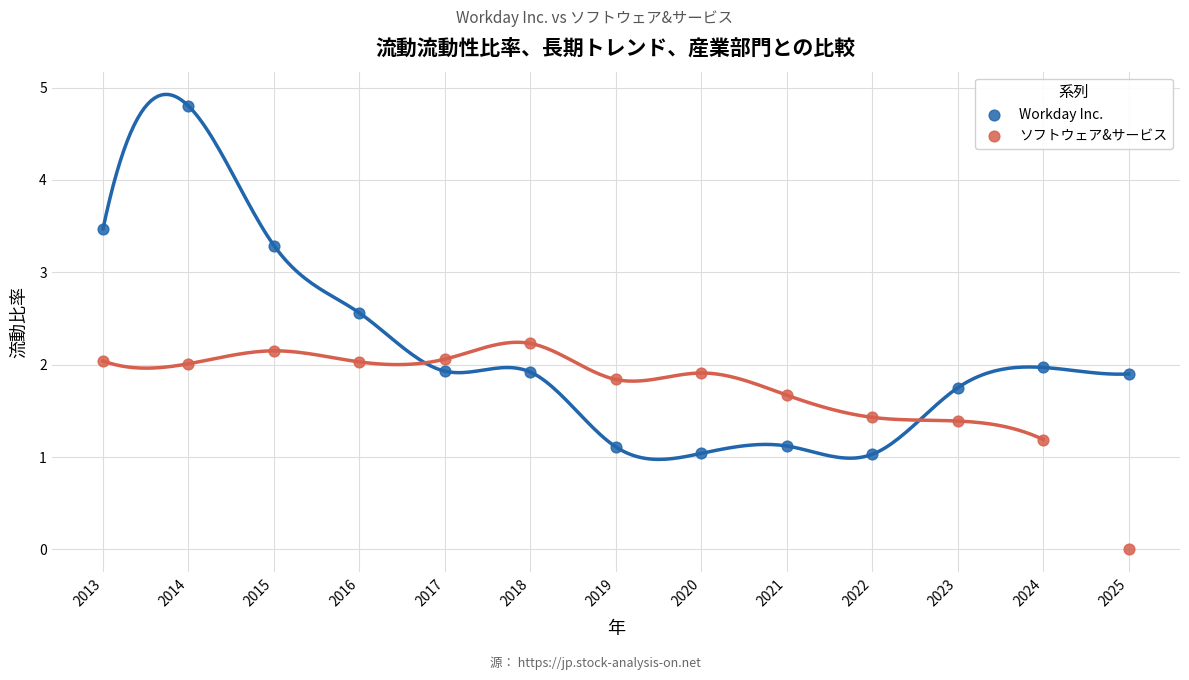

What are all the series names shown in the legend?

Workday Inc., ソフトウェア&サービス